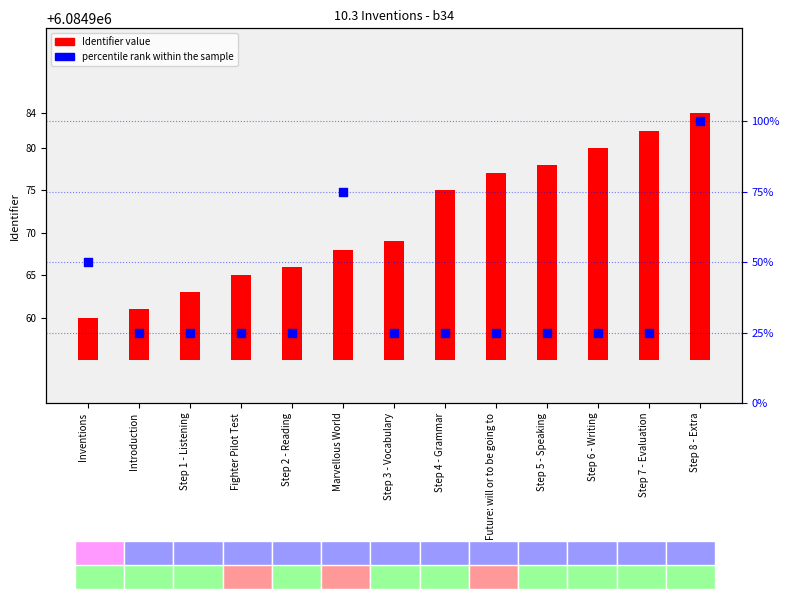

Which series reaches the maximum Y coordinate?

percentile rank within the sample